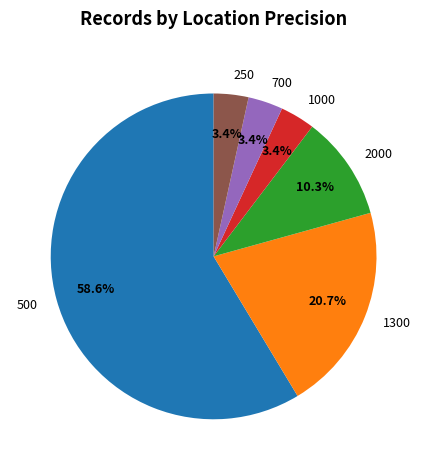

True or false: 500 accounts for 59% of the total.

True